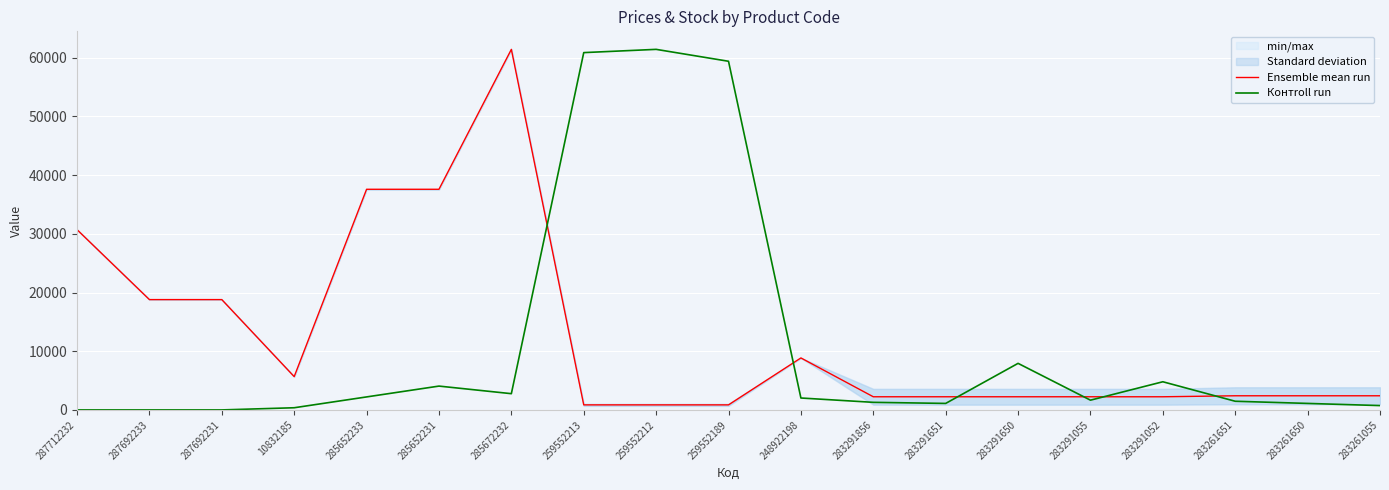

What is the total value across all series at 287712232?

30717.1